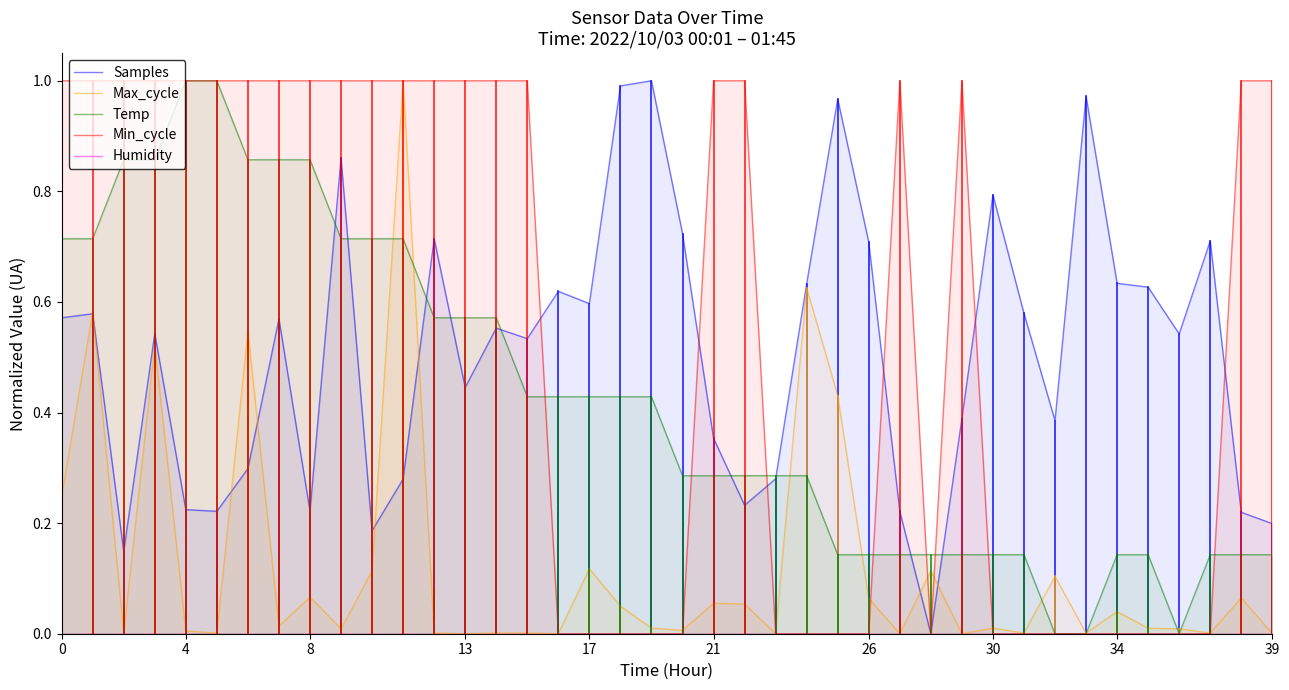

Count the number of categories in the chart.

40